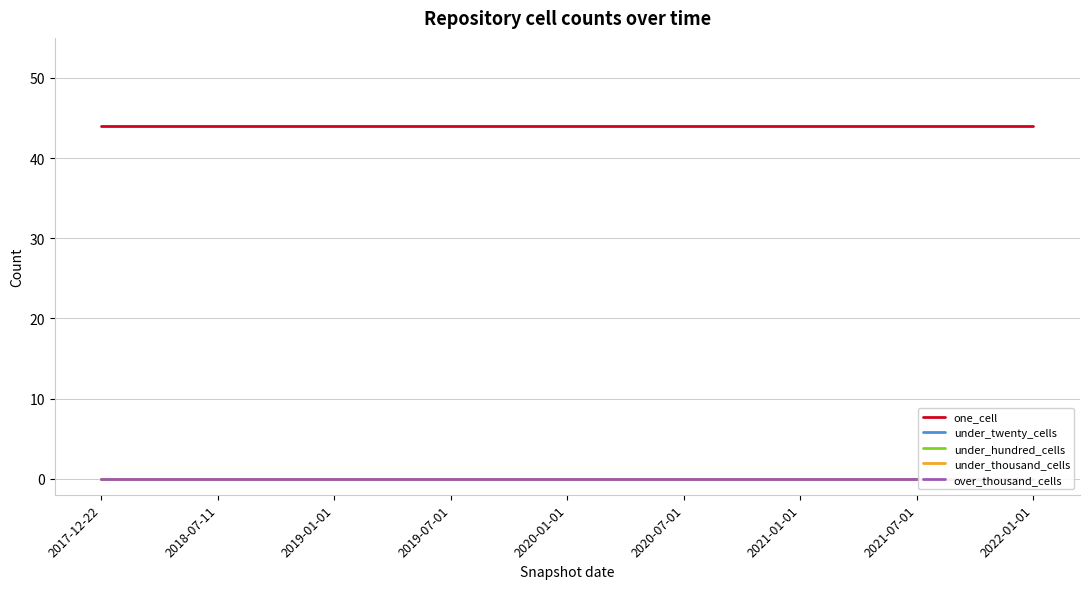

At which category is the sum across all series the highest?

2017-12-22